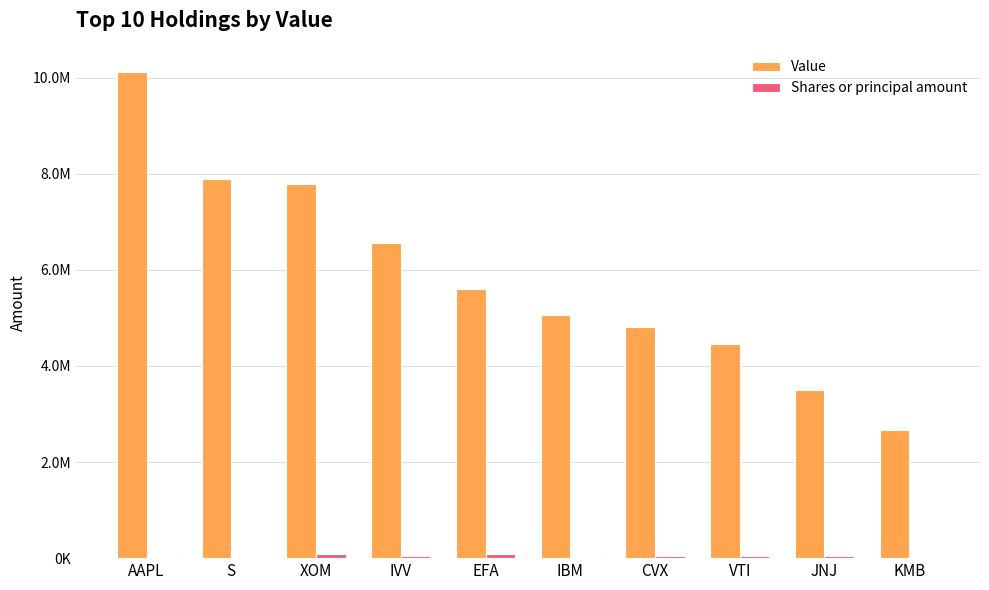

What position from the left is KMB?

10